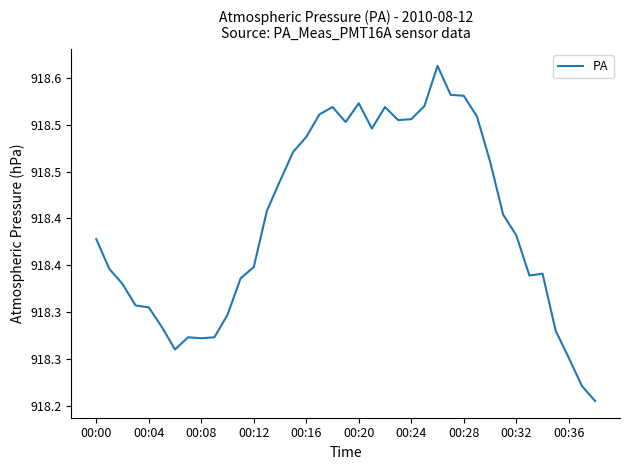

Is this an area chart (filled region under the line)?

No